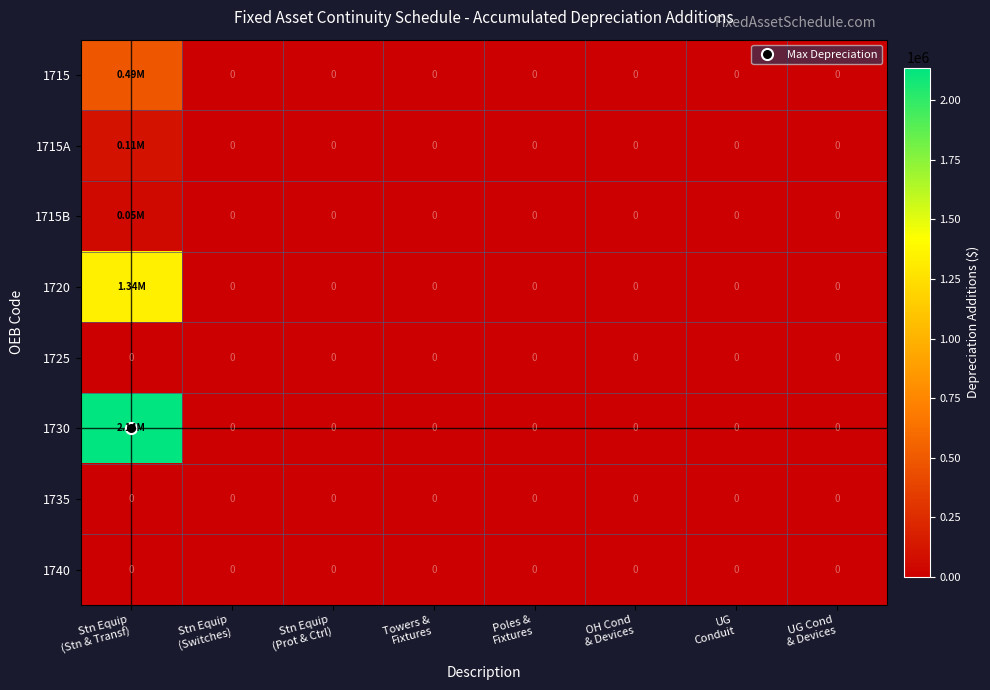

How many values in the 1715 series exceed 0?

1